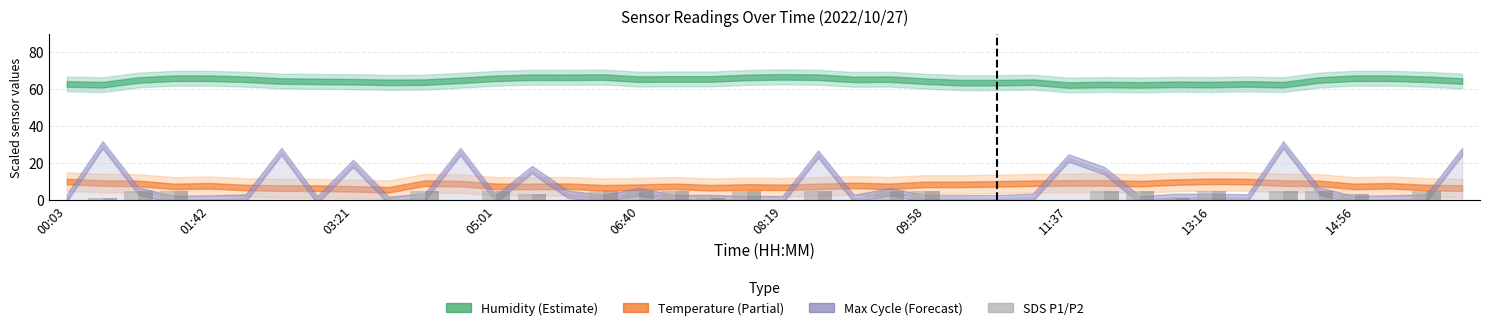

What is the greatest value displayed?

5.0